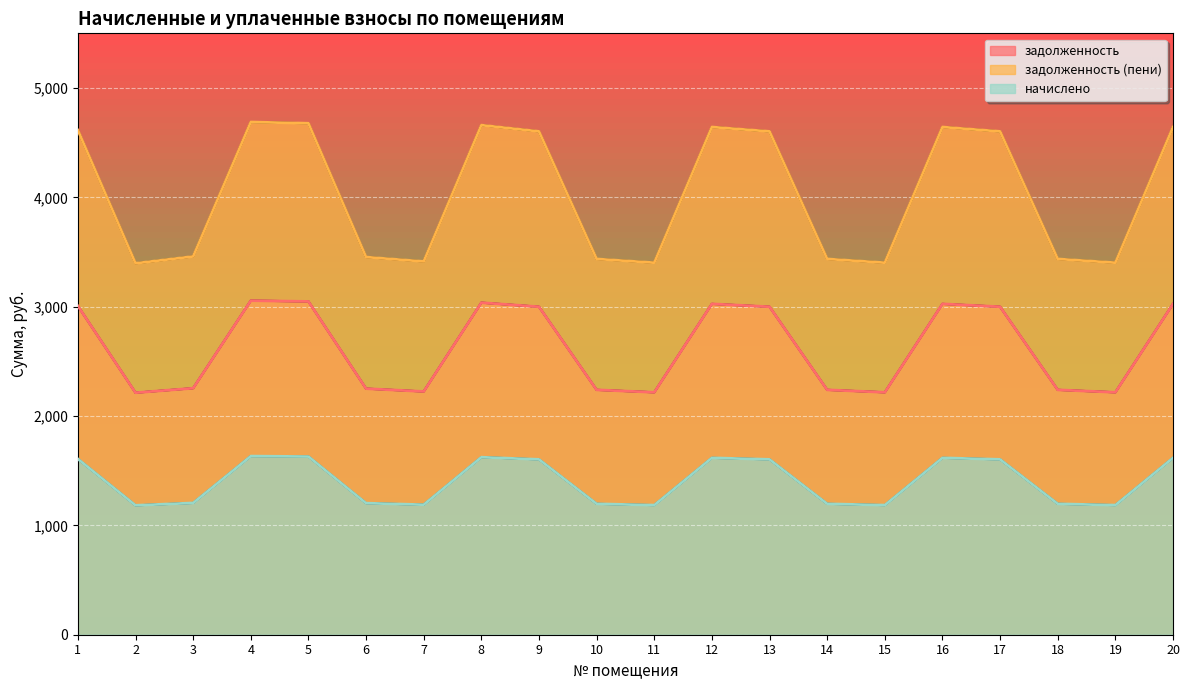

What is the total value across all series at 3?

6919.0